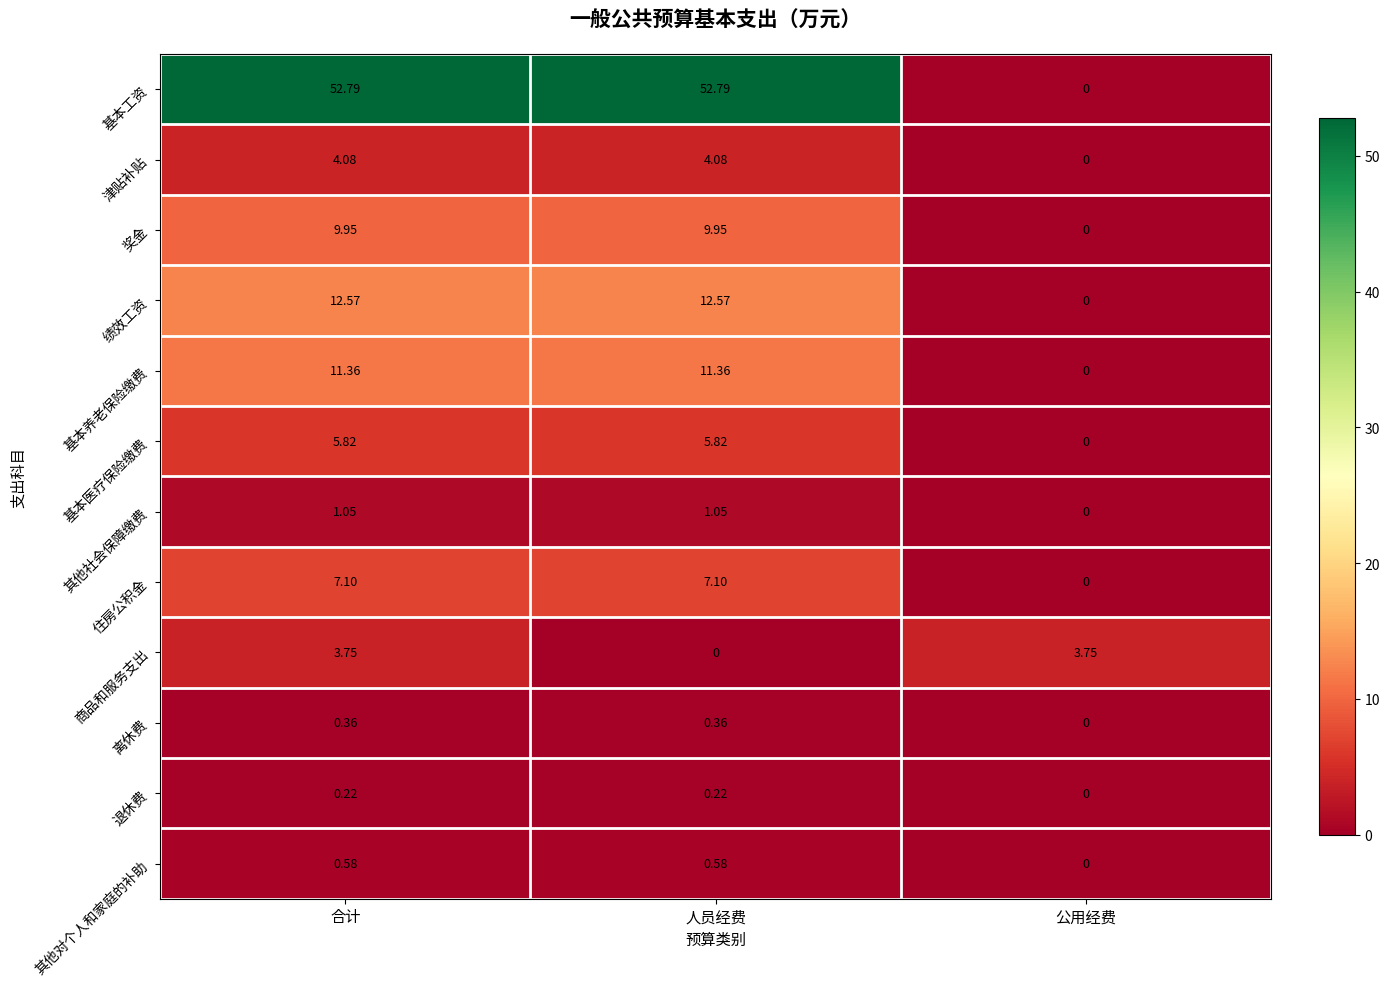

How many data points does each series have?

3